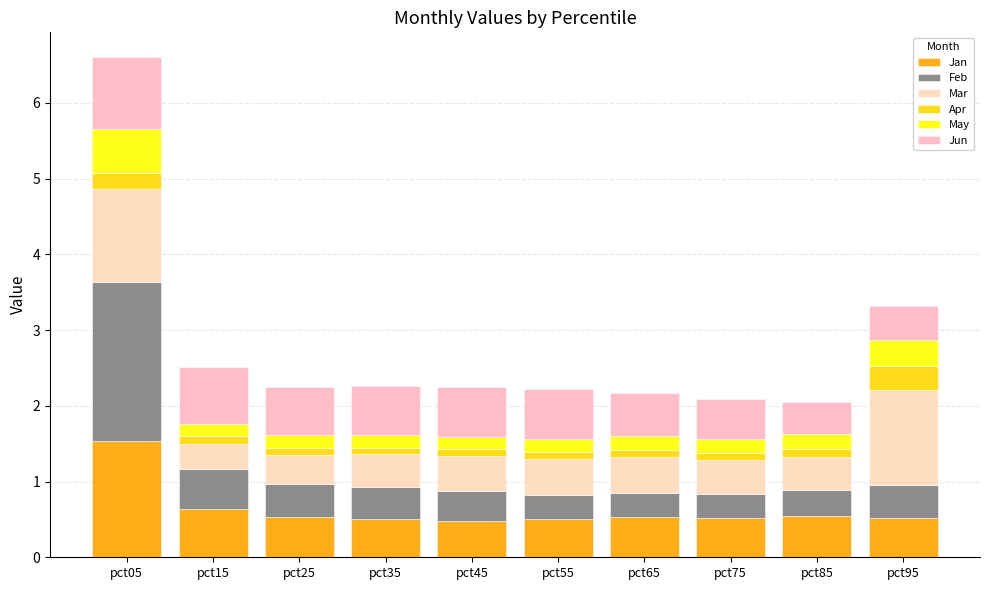

What is the average value of the Jan series?

0.6